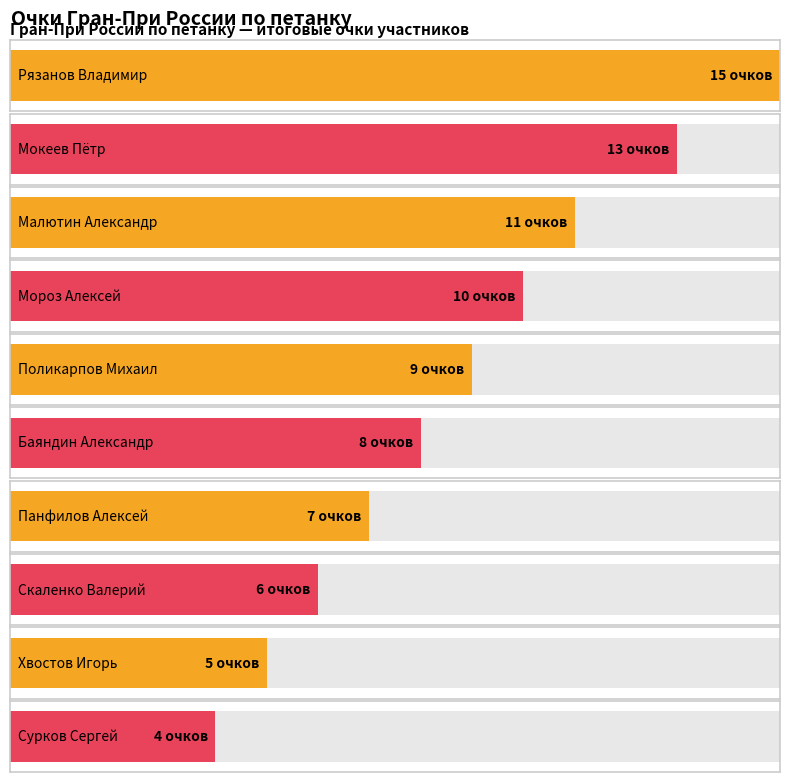

Rank the categories by value from lowest to highest.

Сурков Сергей, Хвостов Игорь, Скаленко Валерий, Панфилов Алексей, Баяндин Александр, Поликарпов Михаил, Мороз Алексей, Малютин Александр, Мокеев Пётр, Рязанов Владимир